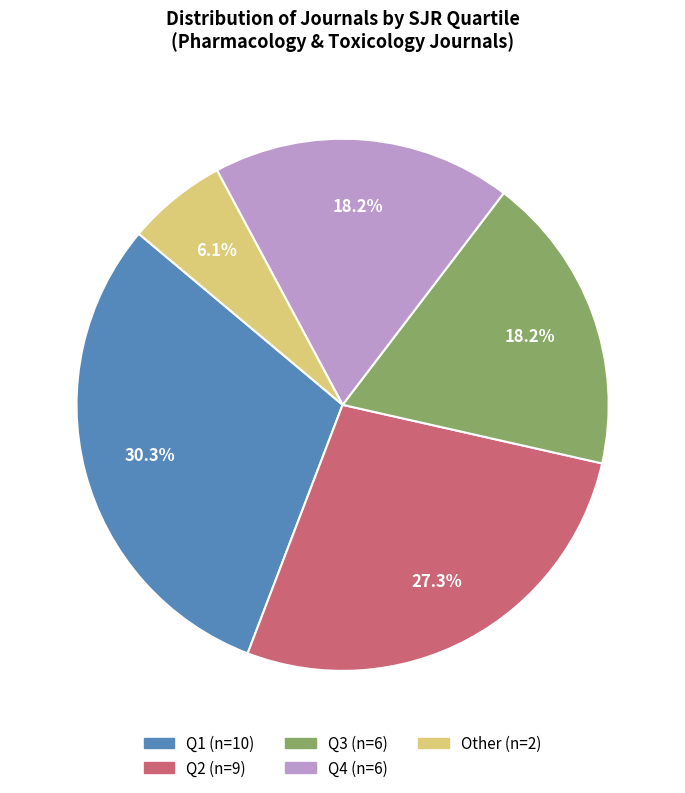

True or false: Q1 accounts for 30% of the total.

True